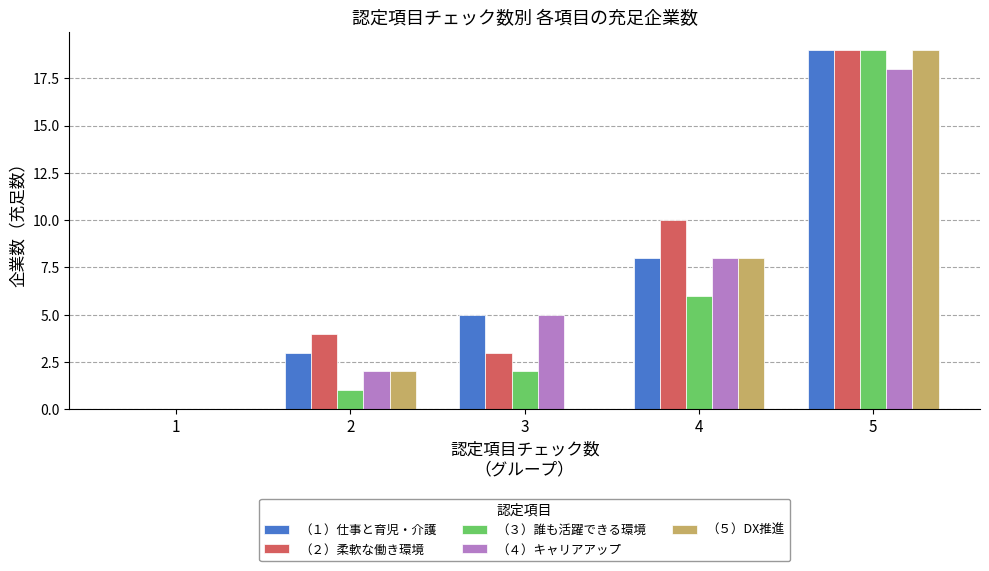

Which label corresponds to the largest value in the chart?

5